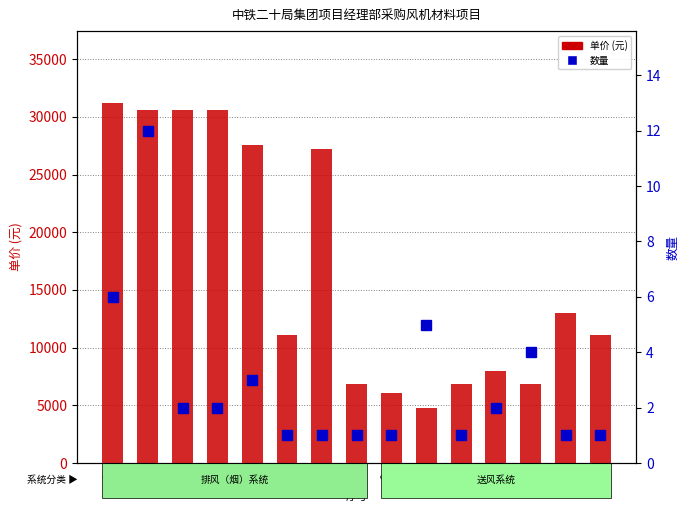

The value of 数量 at 6 is 1. True or false?

False